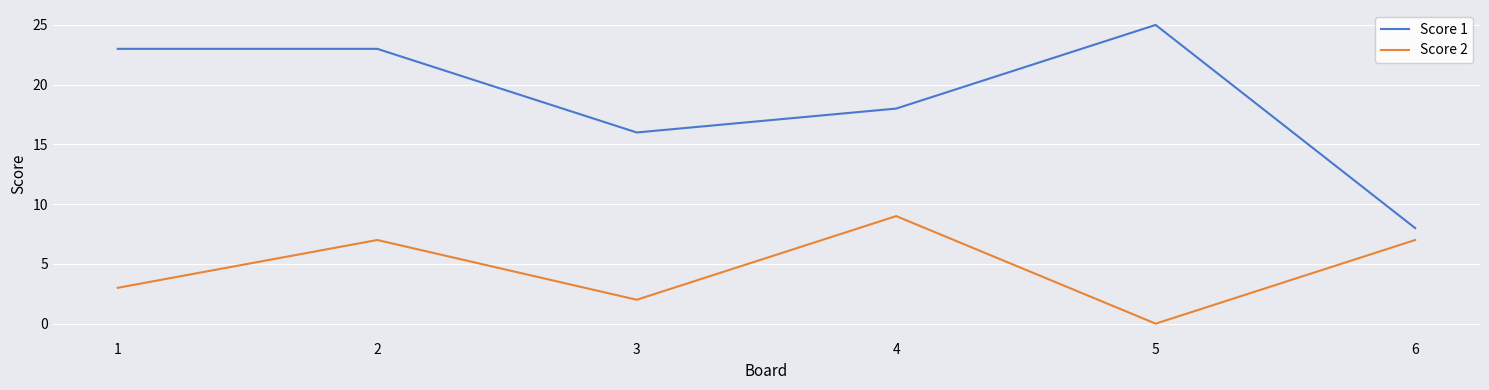

Which series has the widest spread of values?

Score 1